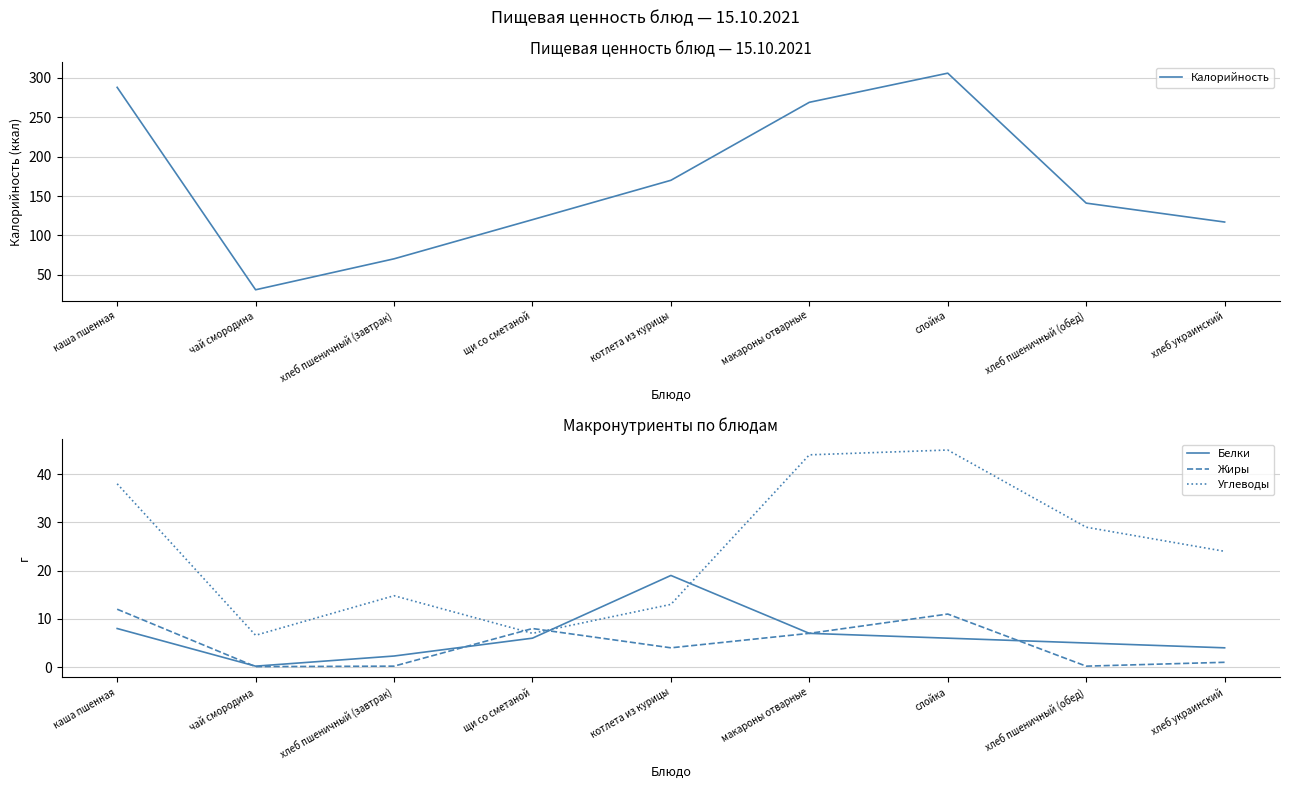

How many interior local peaks does the Калорийность series have?

1